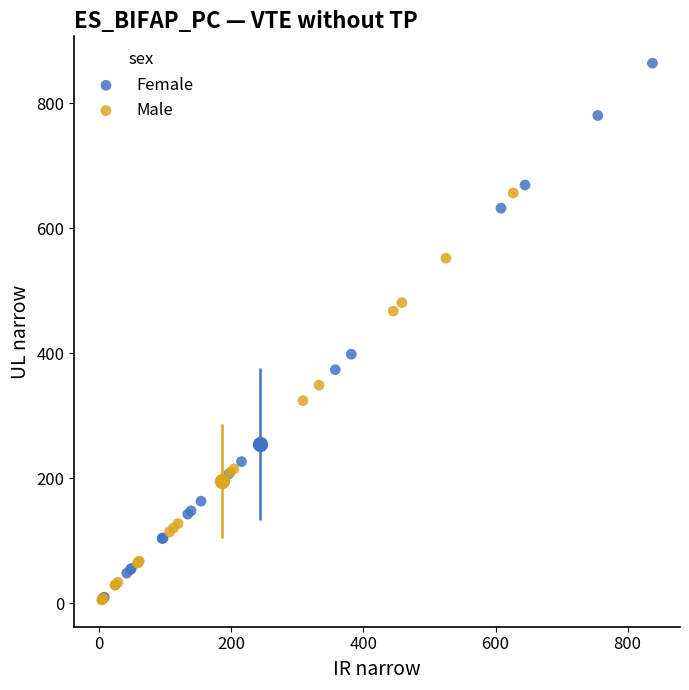

Which series contains the highest Y value?

Female